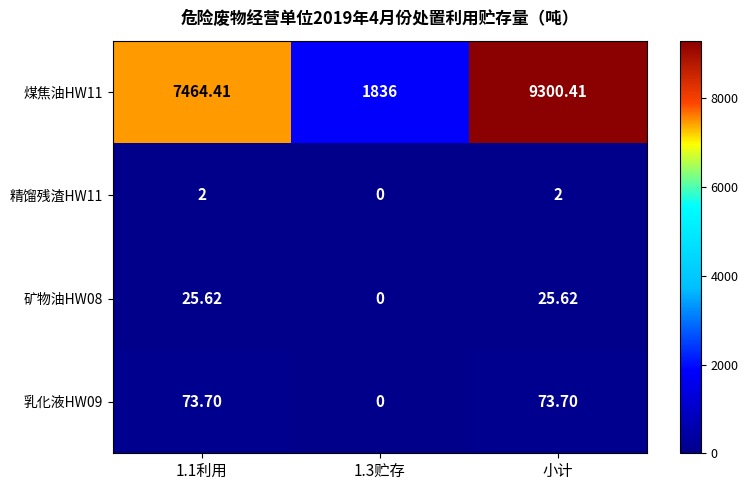

How many series are shown in this chart?

4